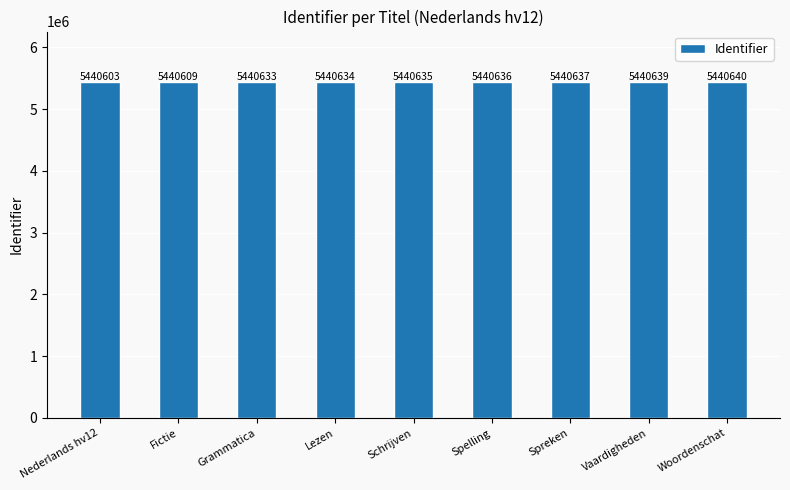

Where is the data nearest to the value 5440621?

Fictie